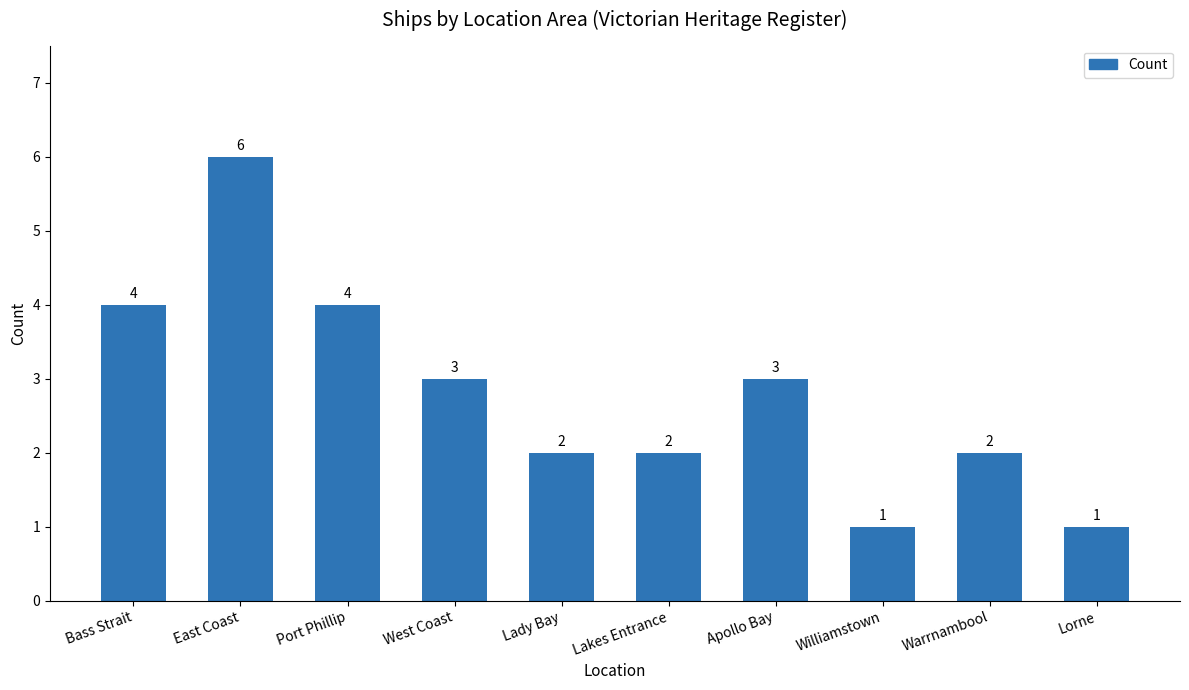

How many values are between 2 and 4?

7